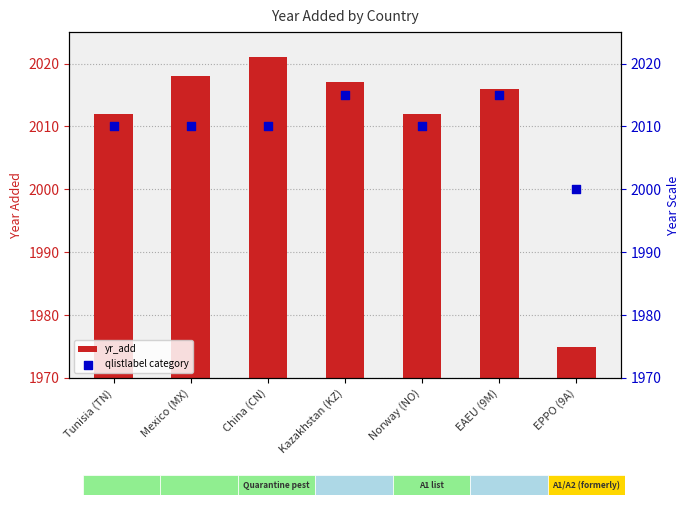

What are all the series names shown in the legend?

yr_add, qlistlabel category